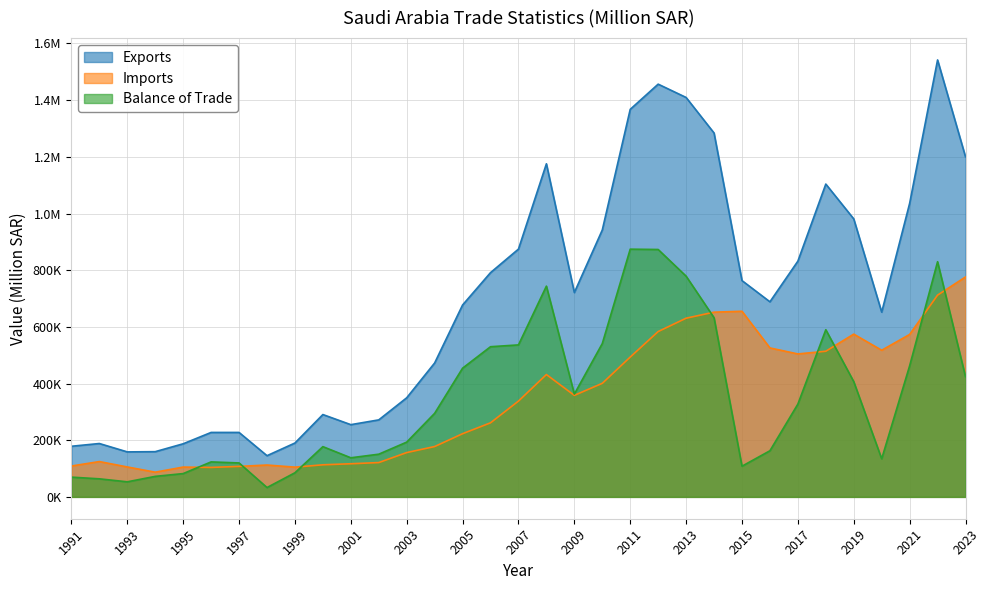

Reading right to left, extract all data points from this chart.

Exports: 1200069.1	1541940.9	1035671.6	651952.0	981012.4	1103900.5	831881.3	688423.0	763313.1	1284121.5	1409523.3	1456502.2	1367619.8	941785.1	721109.3	1175481.9	874403.0	791339.4	677144.2	472490.9	349663.8	271741.4	254898.3	290552.5	190083.6	145388.0	227443.2	227427.8	187403.0	159589.5	158770.1	188325.4	178636.0
Imports: 776024.3	712038.0	573185.1	517490.6	574361.5	513992.7	504446.6	525636.0	655033.4	651875.8	630582.4	583473.1	493449.1	400735.5	358290.2	431752.7	338088.0	261401.6	222985.0	177658.7	156391.2	121088.6	116930.7	113240.1	104979.5	112397.0	107643.4	103979.6	105187.3	87192.4	105616.3	124606.0	108933.7
Balance of Trade: 424044.9	829902.9	462486.5	134461.4	406650.9	589907.8	327434.7	162787.1	108279.7	632245.8	778940.9	873029.1	874170.7	541049.6	362819.2	743729.3	536314.9	529937.8	454159.3	294832.3	193272.6	150652.8	137967.6	177312.4	85104.0	32991.0	119799.8	123448.2	82215.7	72397.1	53153.8	63719.3	69702.4